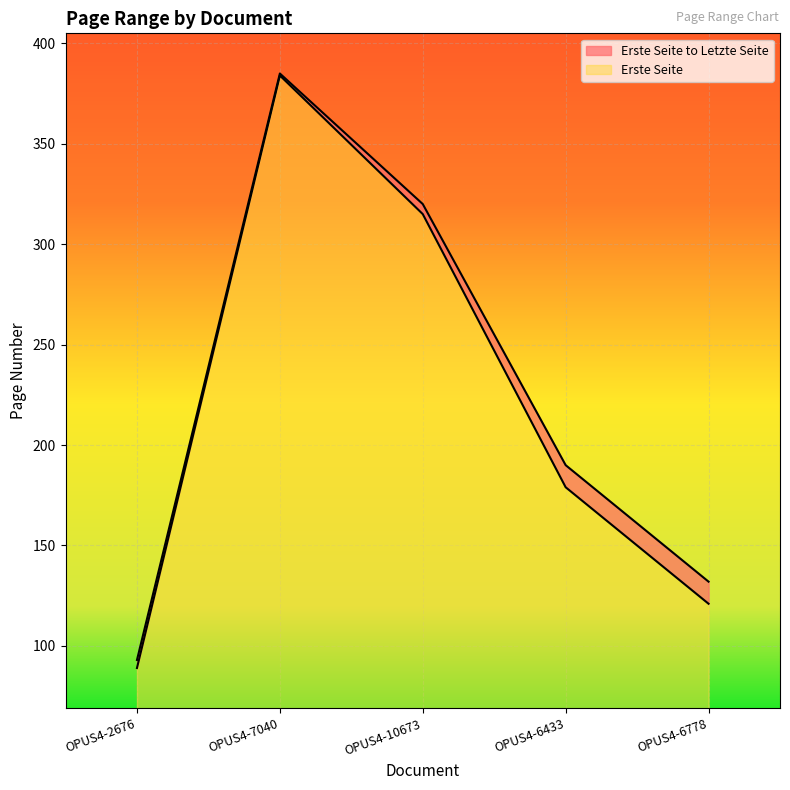

What are all the series names shown in the legend?

Erste Seite to Letzte Seite, Erste Seite